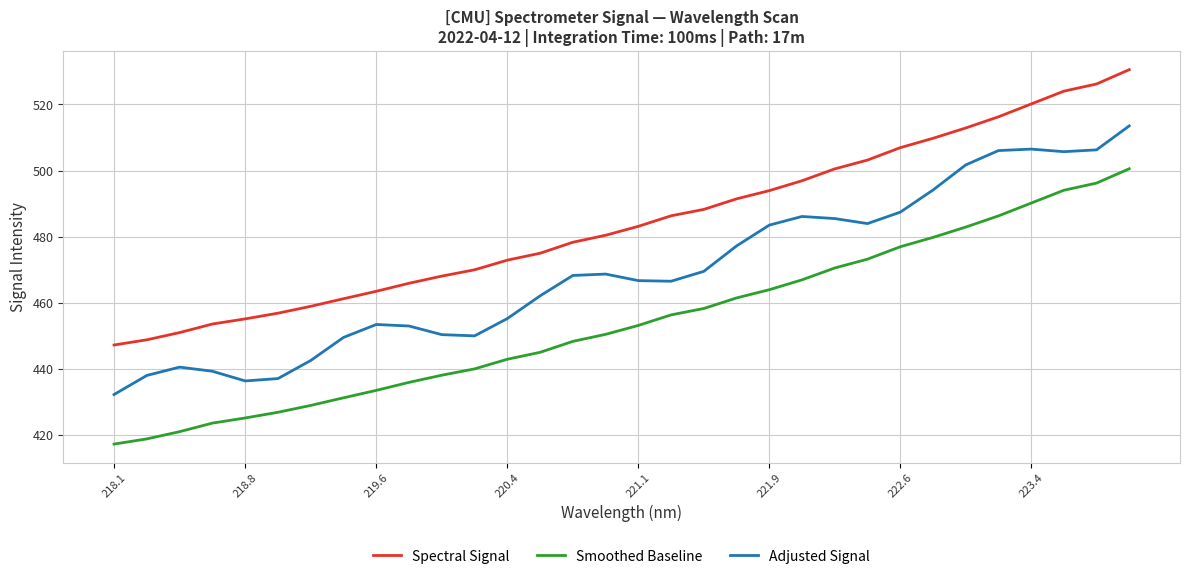

What is the maximum value for Adjusted Signal?

513.5